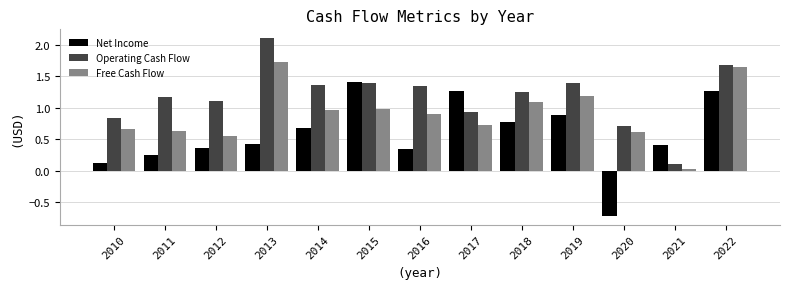

List the series in order of their peak value, lowest first.

Net Income, Free Cash Flow, Operating Cash Flow